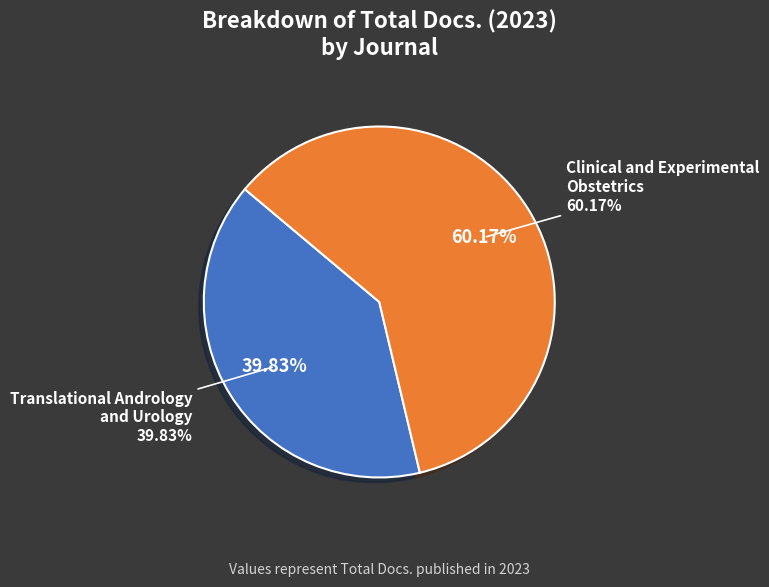

To the nearest percent, what is the combined percentage of Clinical and Experimental Obstetrics and Gynecology and Translational Andrology and Urology?

100%